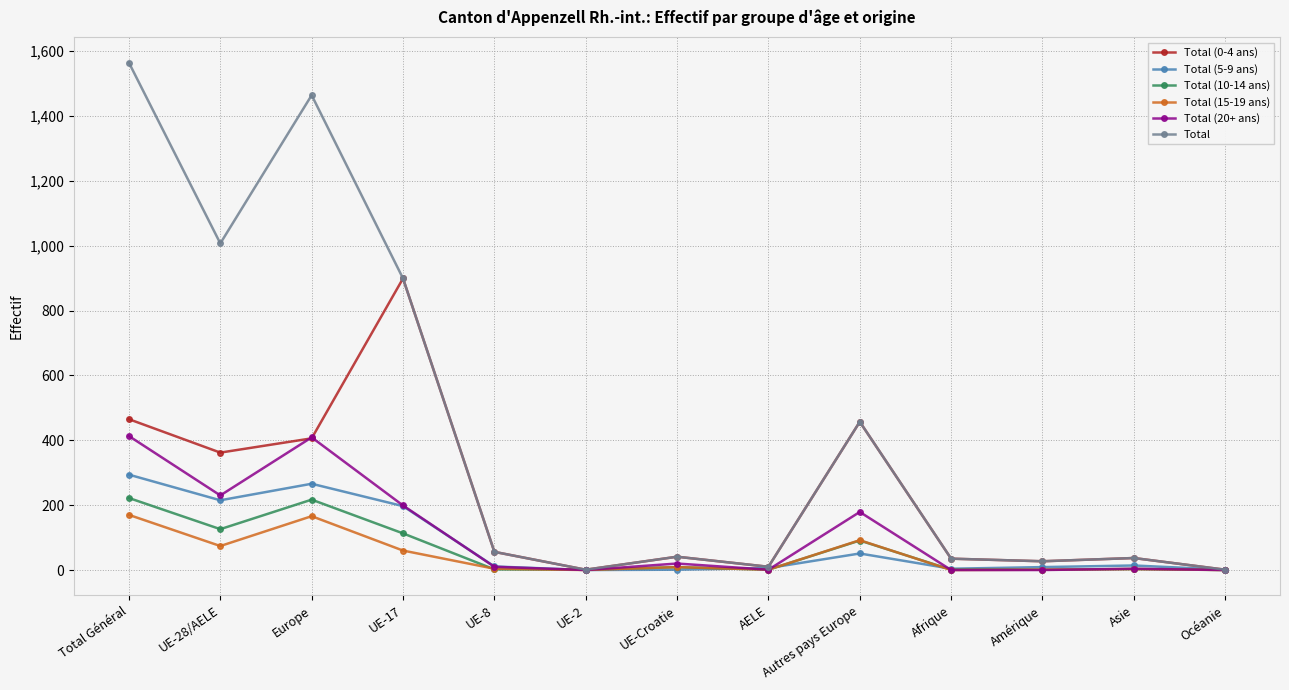

Which category has the highest value across all series?

Total Général